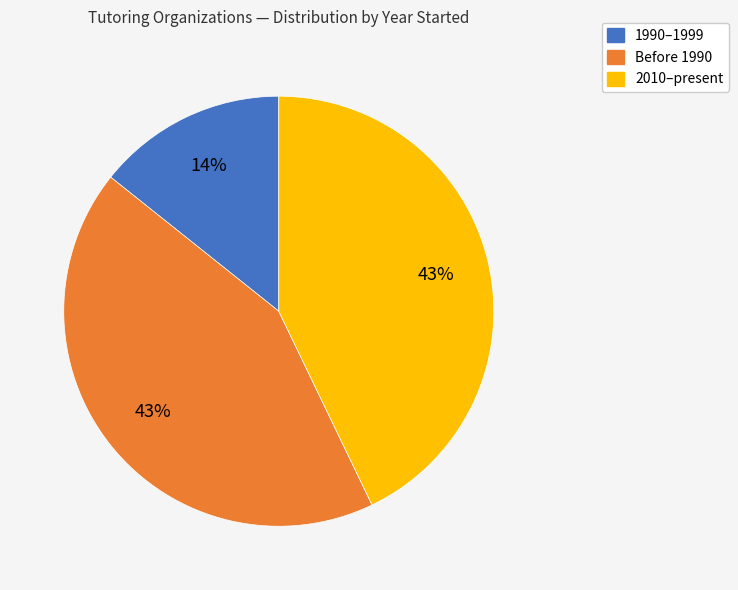

To the nearest percent, what is the average slice percentage?

33%